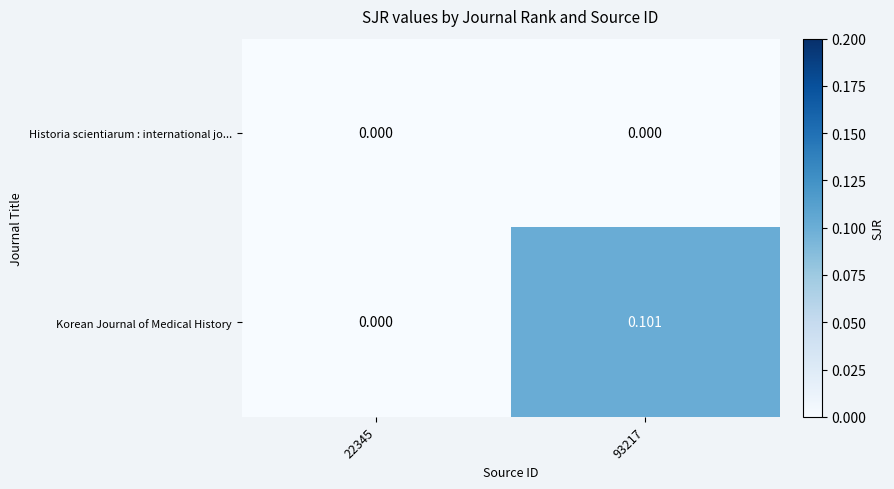

Which series has the largest range (max minus min)?

Korean Journal of Medical History